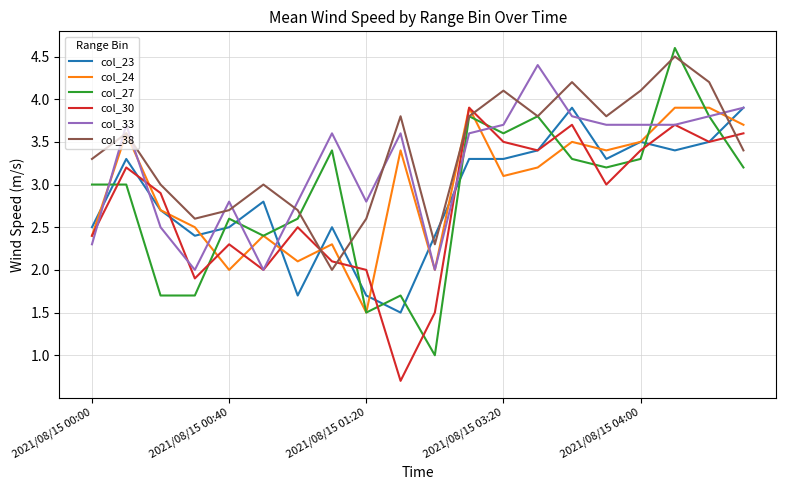

How many intersections are there between col_38 and col_30?

5